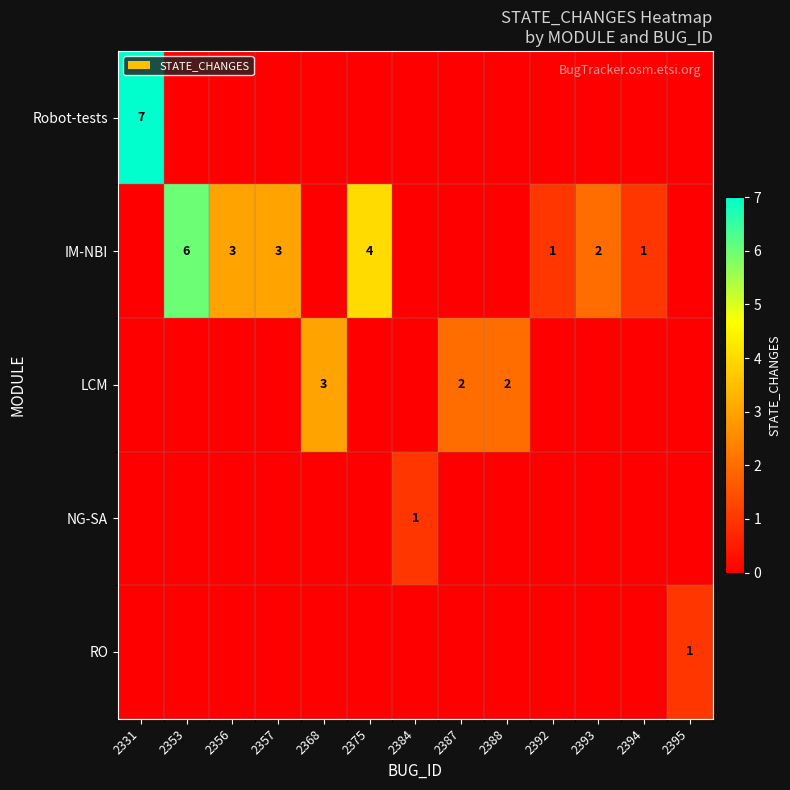

How many categories are shown in the chart?

13